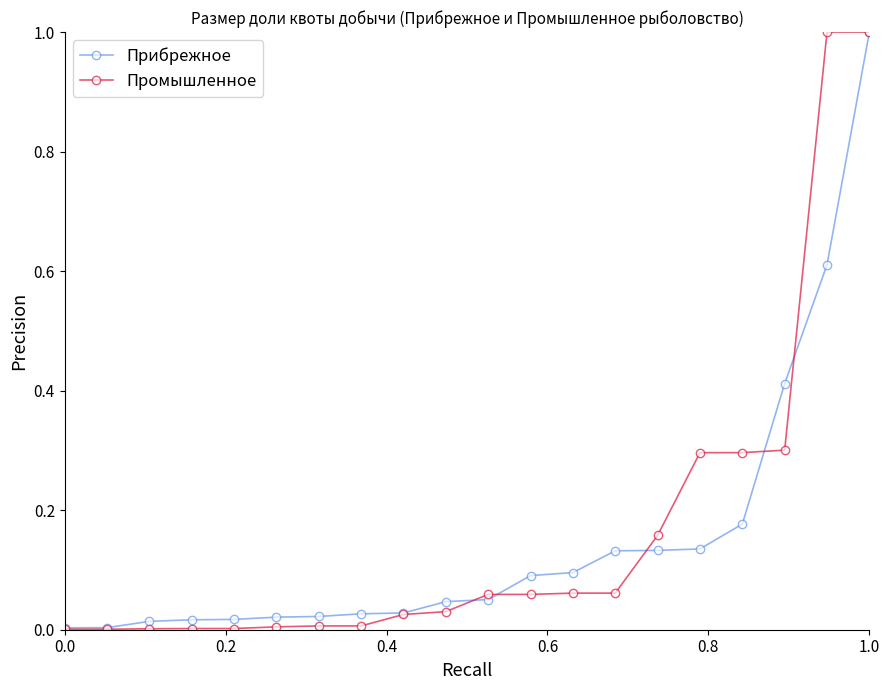

How many lines are shown in the chart?

2